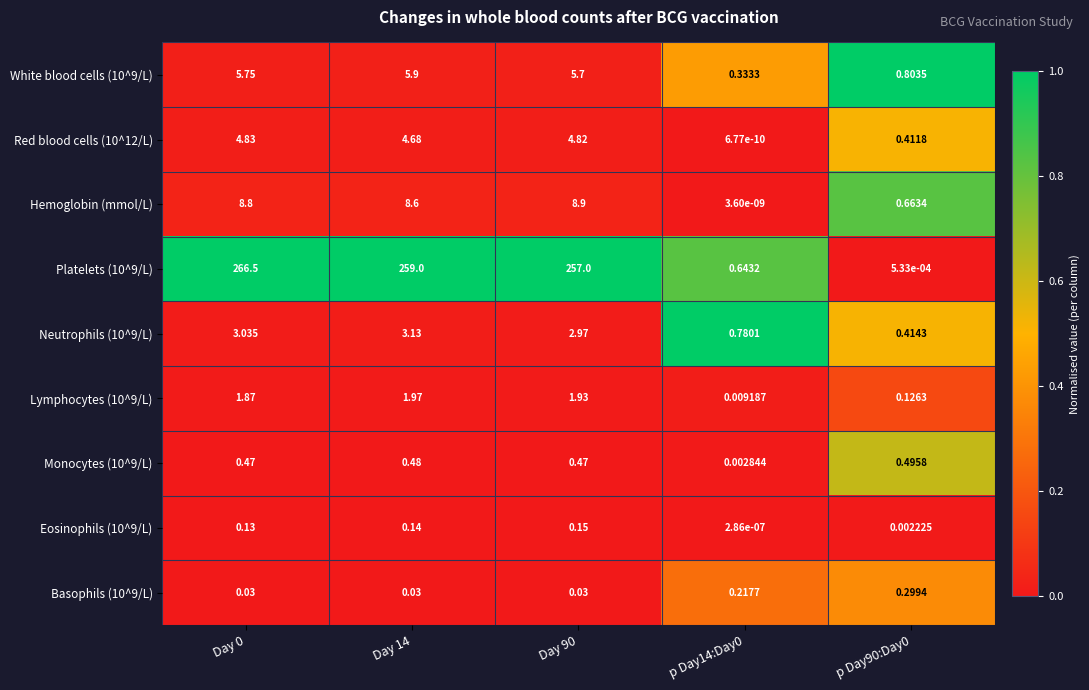

Is the value of Neutrophils (10^9/L) at Day 90 greater than the value of Eosinophils (10^9/L) at Day 0?

Yes